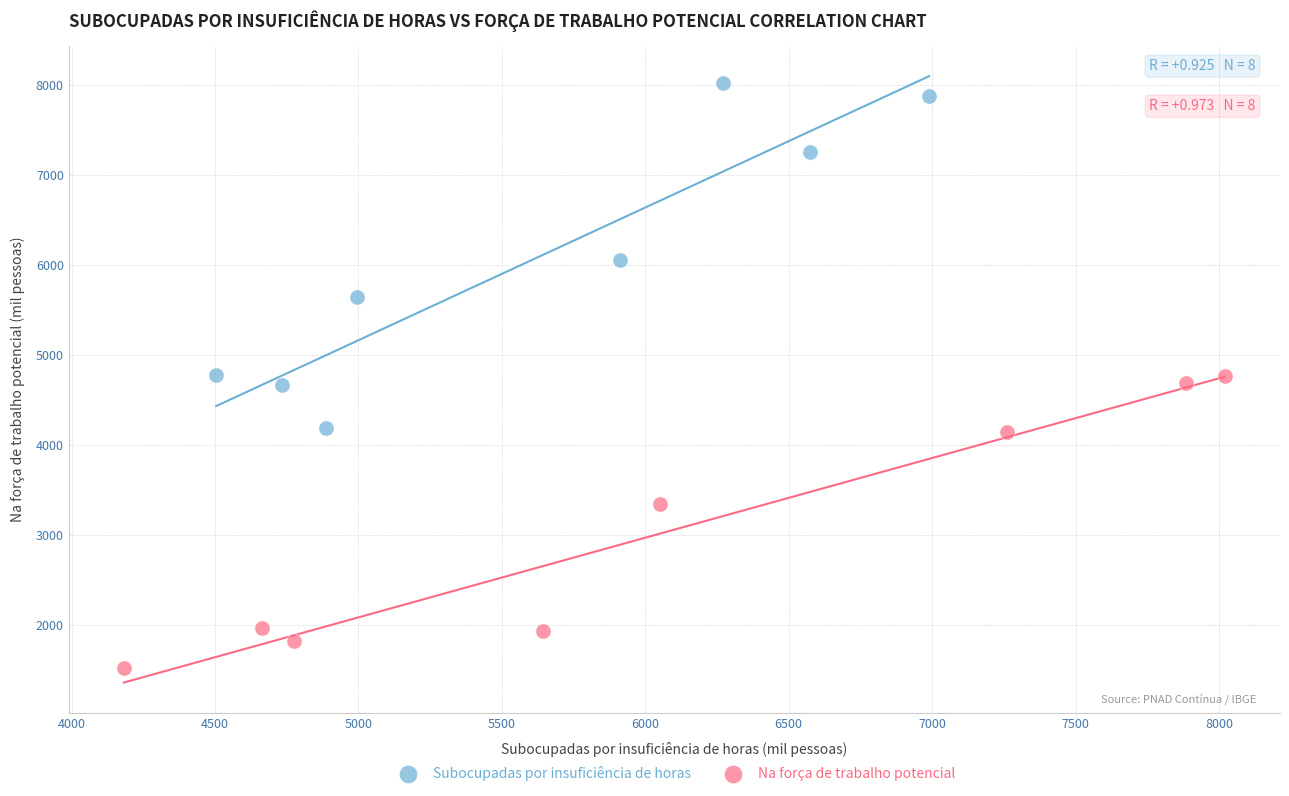

What are all the series names shown in the legend?

Subocupadas por insuficiência de horas, Na força de trabalho potencial